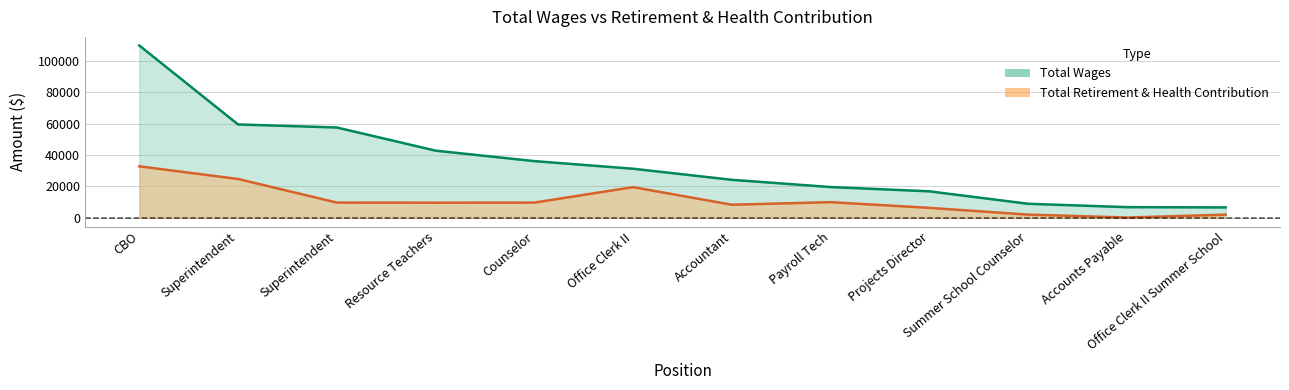

List the series in order of their peak value, lowest first.

Total Retirement & Health Contribution, Total Wages